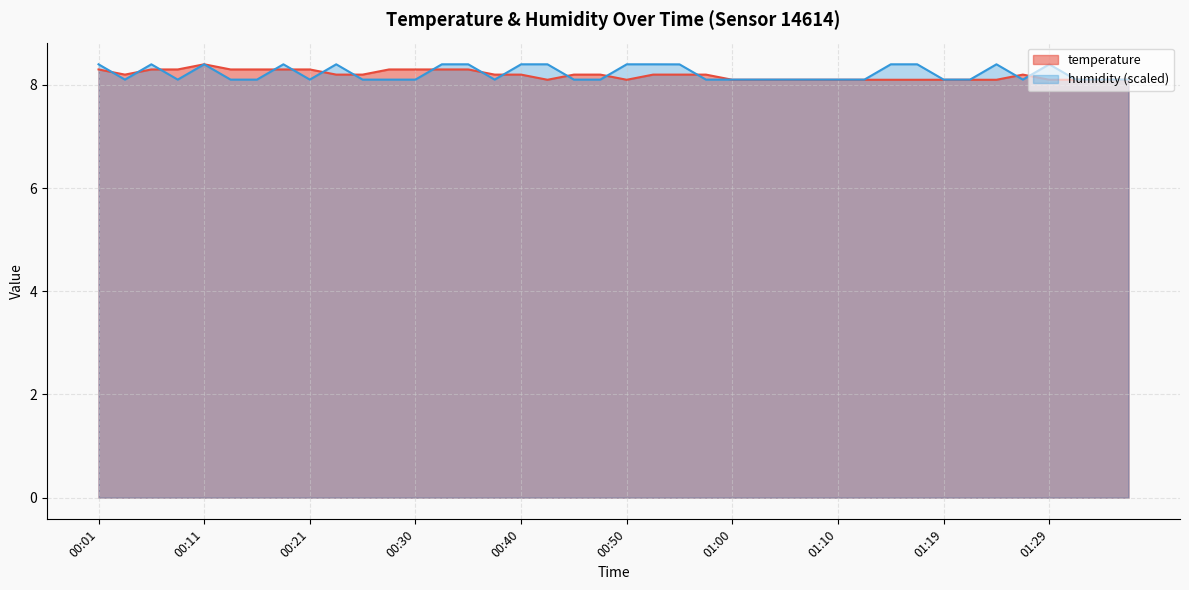

What is the value of the temperature point at the 19th from the left?

8.2